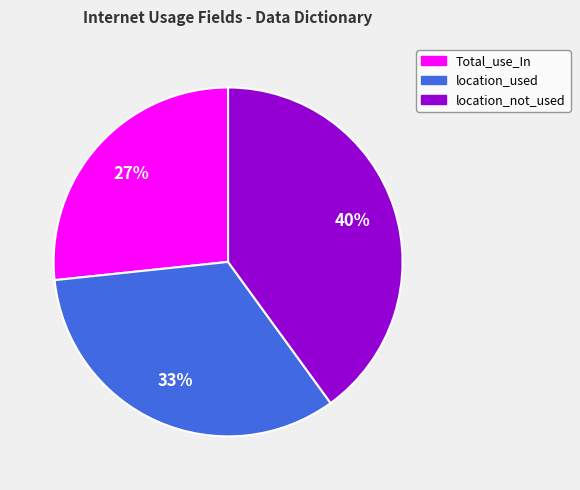

Do location_used and Total_use_In together represent more than half of the pie?

Yes